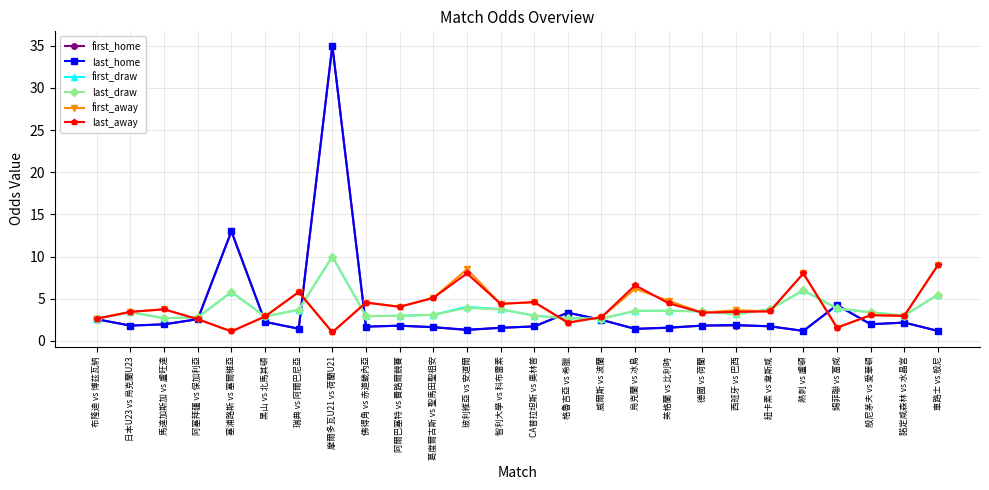

What is the total value across all series at 黑山 vs 北馬其頓?

16.1